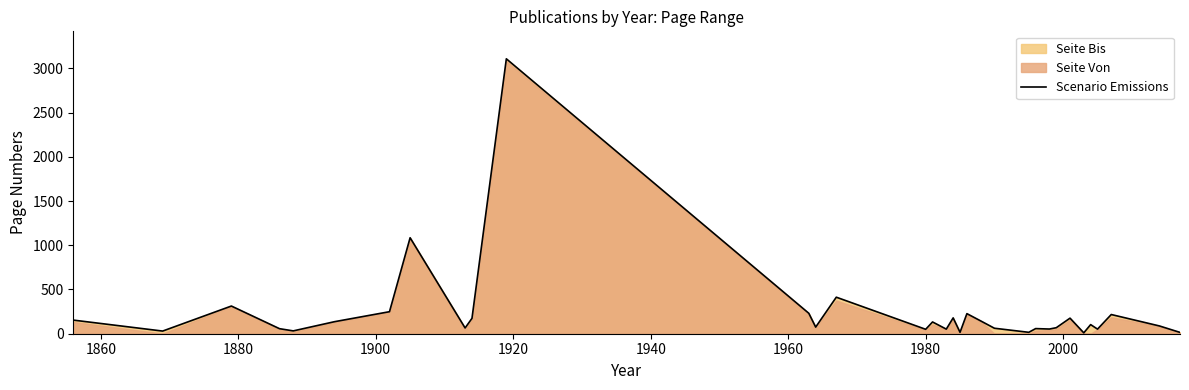

Reading left to right, transcribe all the data shown in this chart.

154	30	313	57	32	136	249	1085	65	174	3108	231	75	413	50	133	52	179	16	227	145	62	16	58	53	68	176	10	103	52	217	88	15